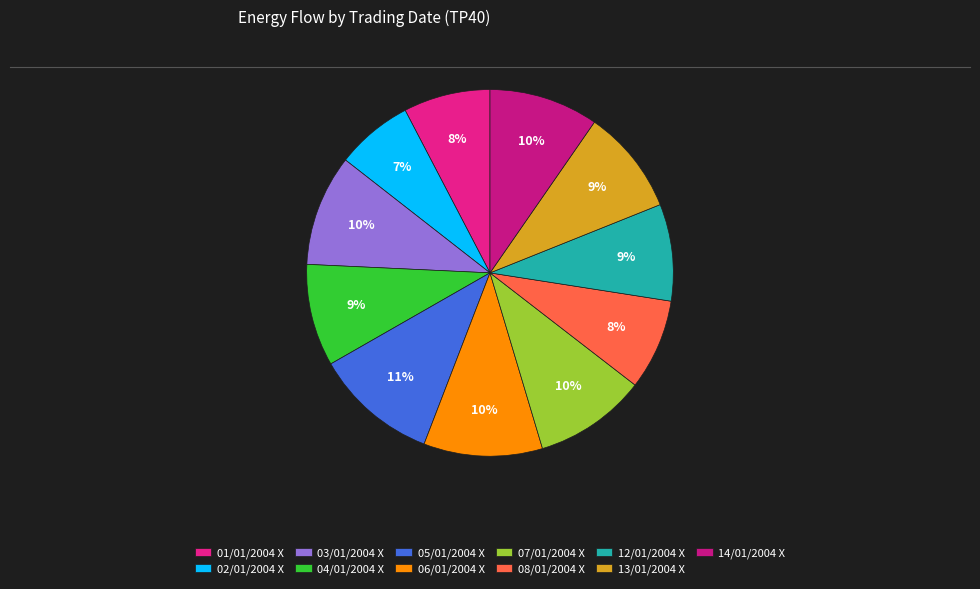

Rank the categories by value from highest to lowest.

05/01/2004 X, 06/01/2004 X, 07/01/2004 X, 03/01/2004 X, 14/01/2004 X, 13/01/2004 X, 04/01/2004 X, 12/01/2004 X, 08/01/2004 X, 01/01/2004 X, 02/01/2004 X